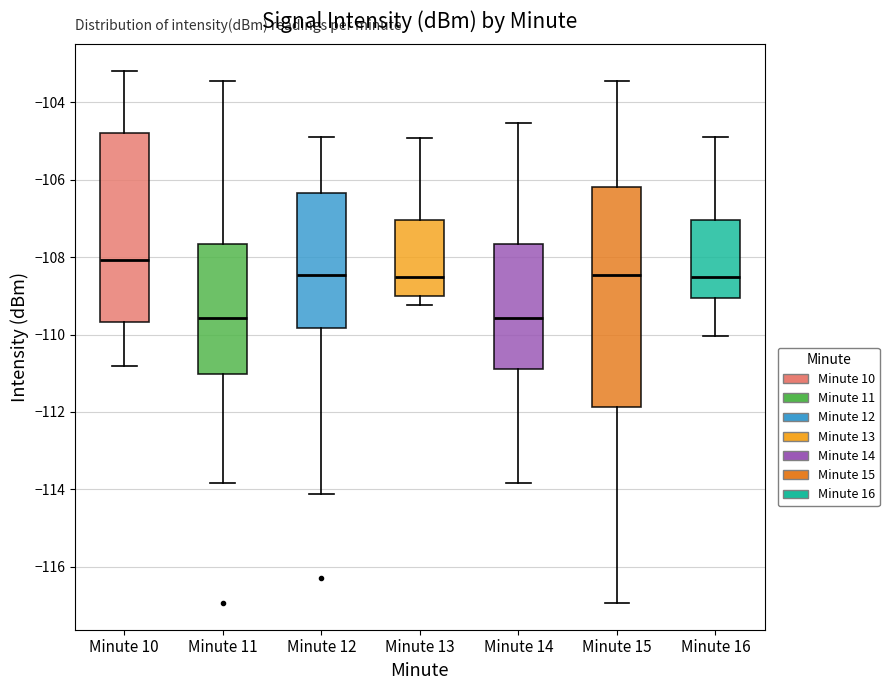

Reading left to right, read every box against the y-axis: the position of its median line, the range the box covers, and the ends of its whiskers. The values are not printed on the chart, so give them approximately, as read against the axis.

Minute 10: median -108.0, box -109.6 to -104.8, whiskers -110.8 to -103.2
Minute 11: median -109.6, box -111.0 to -107.6, whiskers -113.8 to -103.4
Minute 12: median -108.4, box -109.8 to -106.4, whiskers -114.2 to -104.8
Minute 13: median -108.6, box -109.0 to -107.0, whiskers -109.2 to -105.0
Minute 14: median -109.6, box -110.8 to -107.6, whiskers -113.8 to -104.6
Minute 15: median -108.4, box -111.8 to -106.2, whiskers -117.0 to -103.4
Minute 16: median -108.6, box -109.0 to -107.0, whiskers -110.0 to -104.8